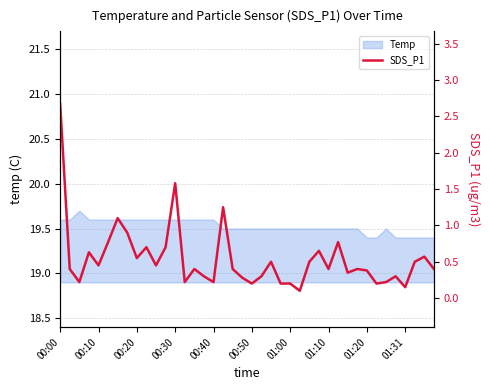

What is the greatest value displayed?

2.7